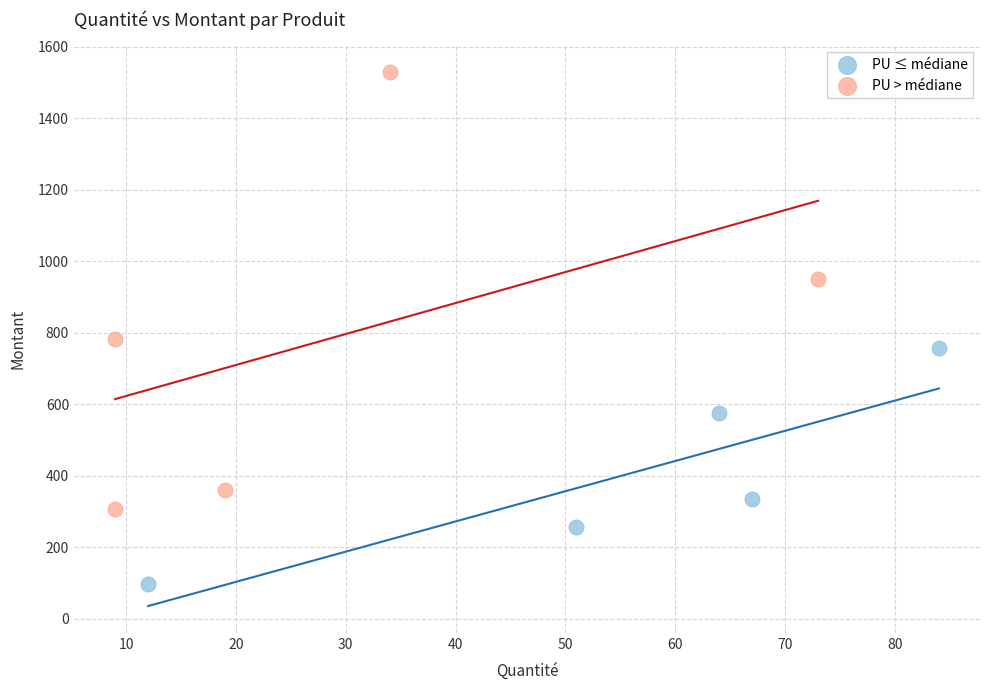

Which series has the largest Y range (max minus min)?

PU > médiane